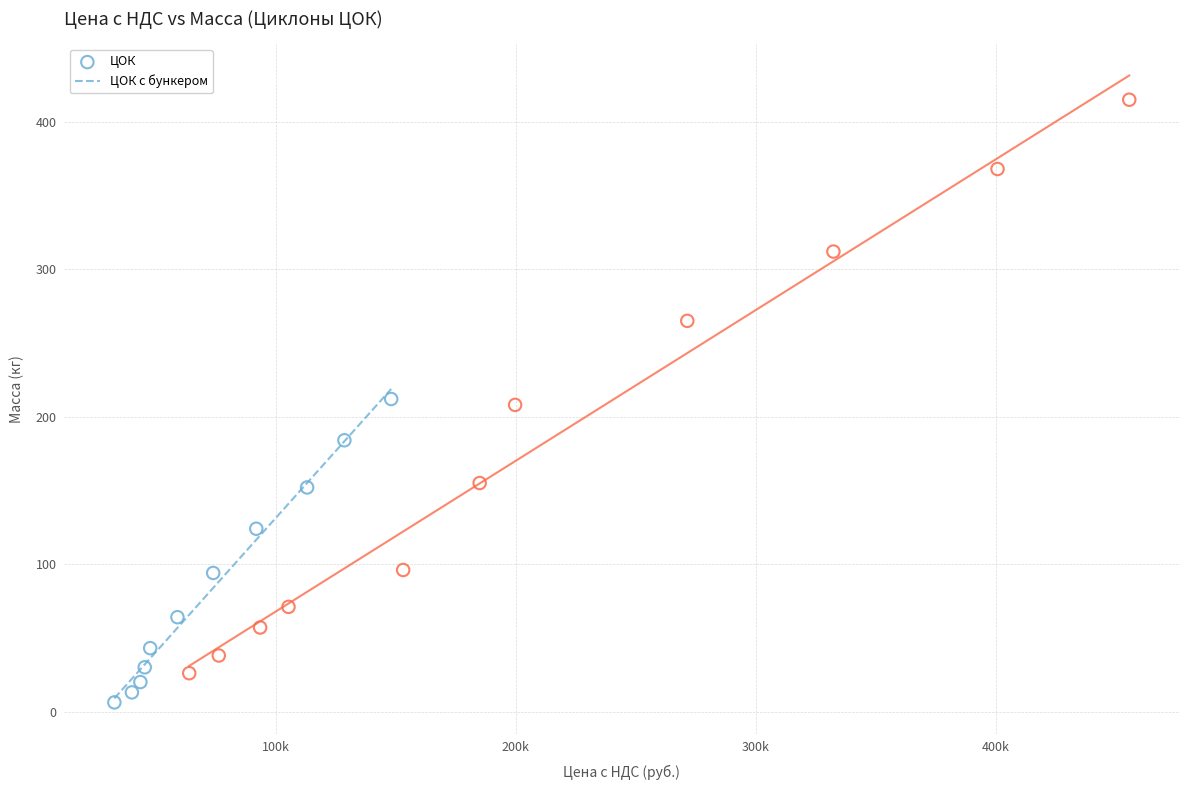

Which series contains the lowest Y value?

ЦОК